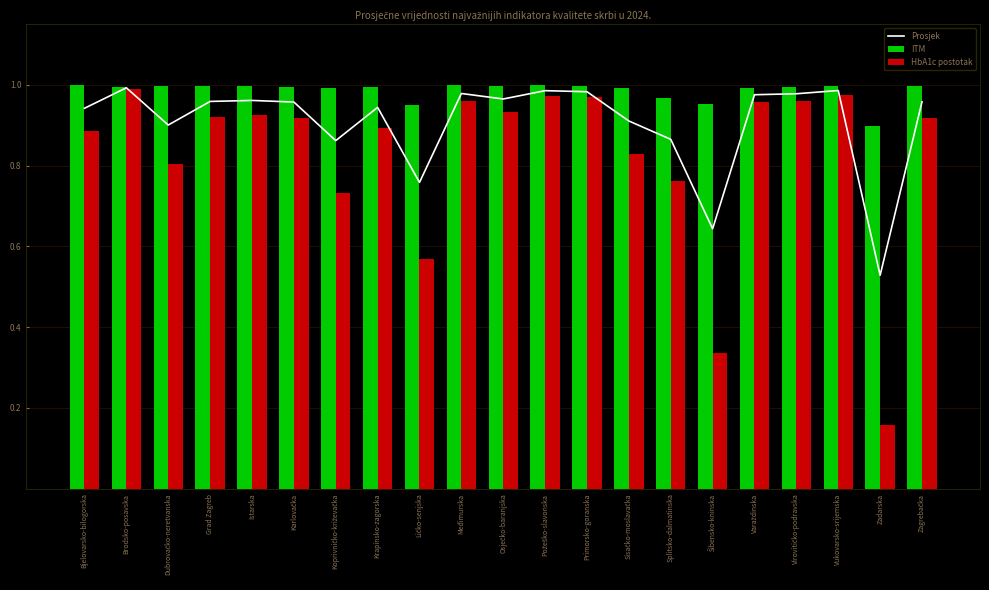

Rank the categories by ITM value from lowest to highest.

Zadarska, Ličko-senjska, Šibensko-kninska, Splitsko-dalmatinska, Koprivničko-križevačka, Sisačko-moslavačka, Varaždinska, Krapinsko-zagorska, Brodsko-posavska, Virovitičko-podravska, Karlovačka, Grad Zagreb, Primorsko-goranska, Istarska, Dubrovačko-neretvanska, Zagrebačka, Osječko-baranjska, Vukovarsko-srijemska, Međimurska, Požeško-slavonska, Bjelovarsko-bilogorska